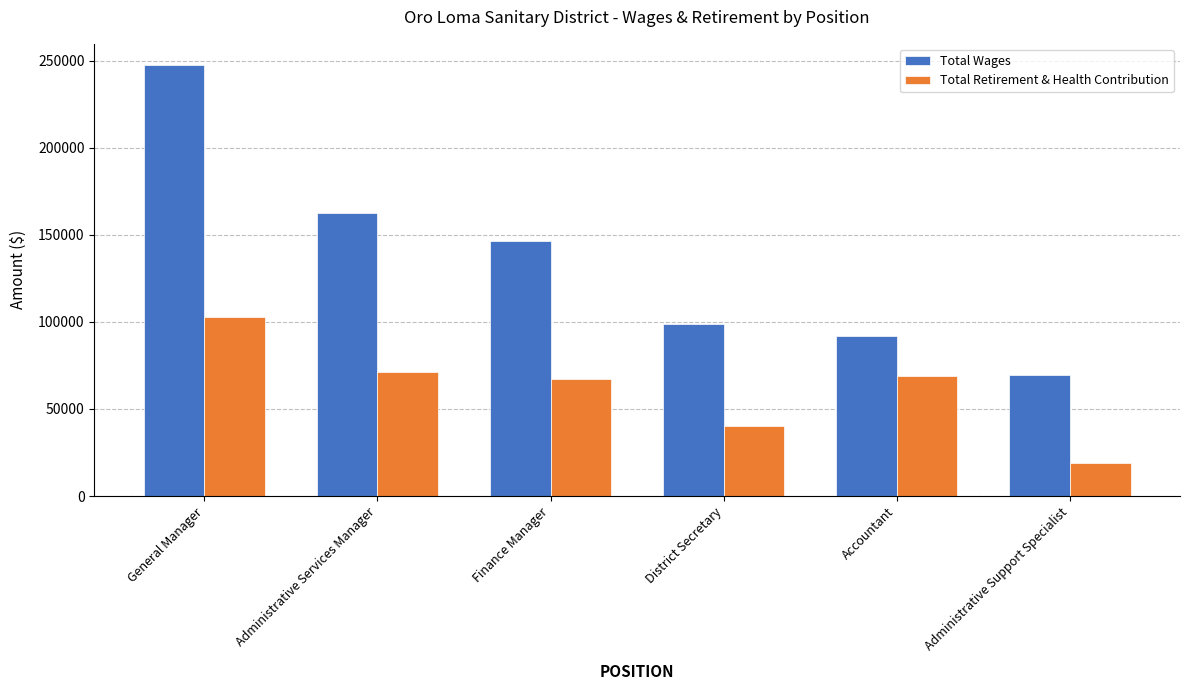

Are the bars horizontal?

No